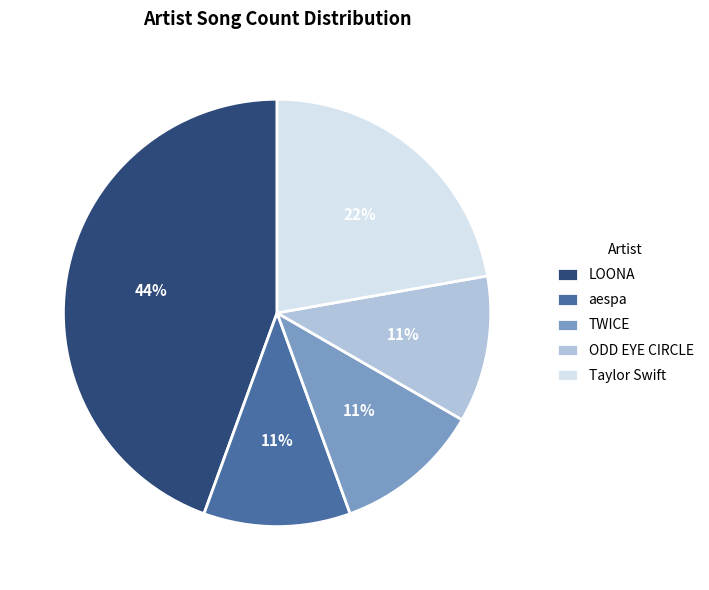

What is the largest slice in the pie chart?

LOONA